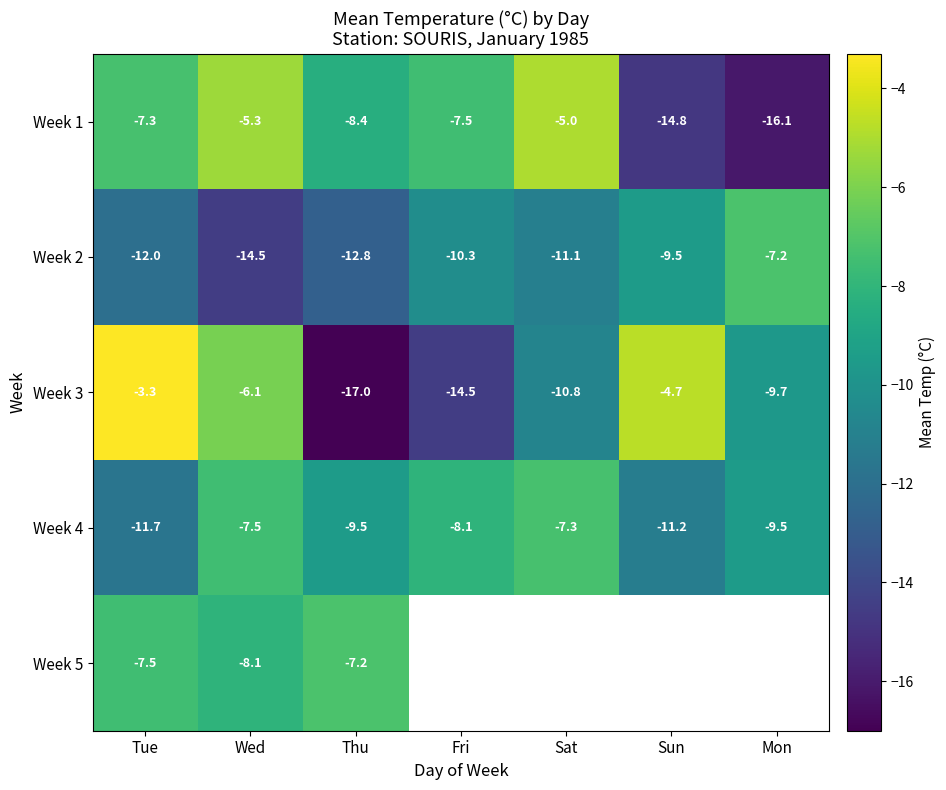

What is the spread (max minus min) of values at Sun?

10.1